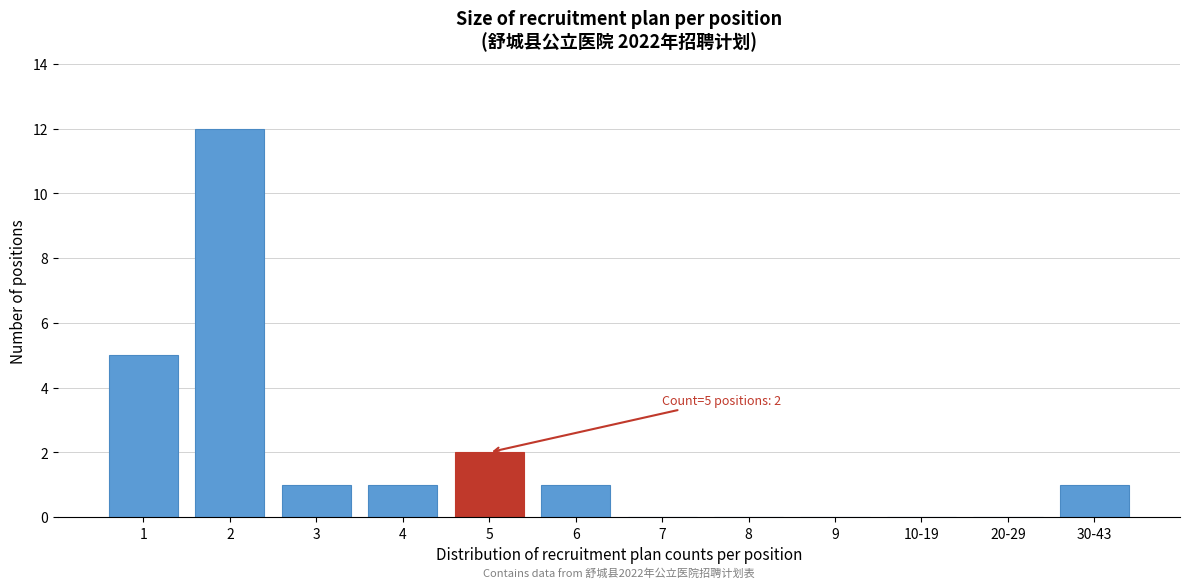

Reading left to right, extract all data points from this chart.

1=5	2=12	3=1	4=1	5=2	6=1	7=0	8=0	9=0	10-19=0	20-29=0	30-43=1